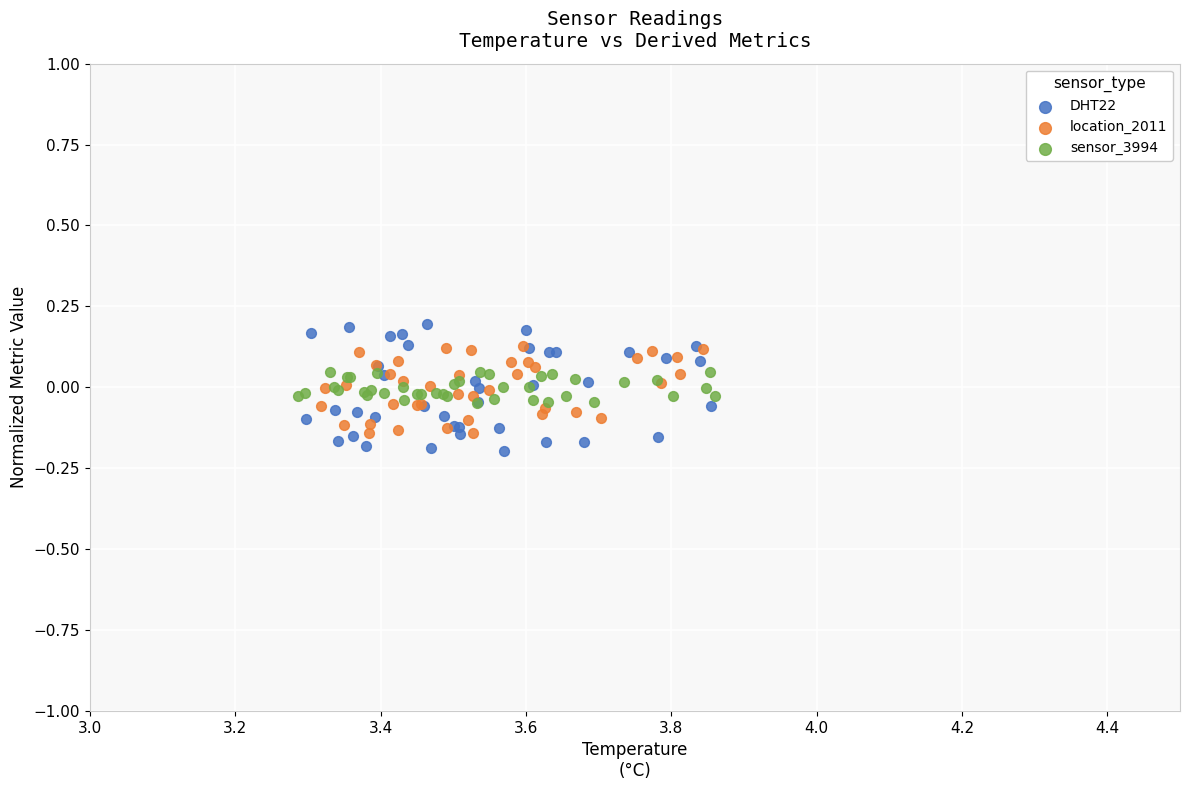

Which series has the widest spread of Y values?

DHT22